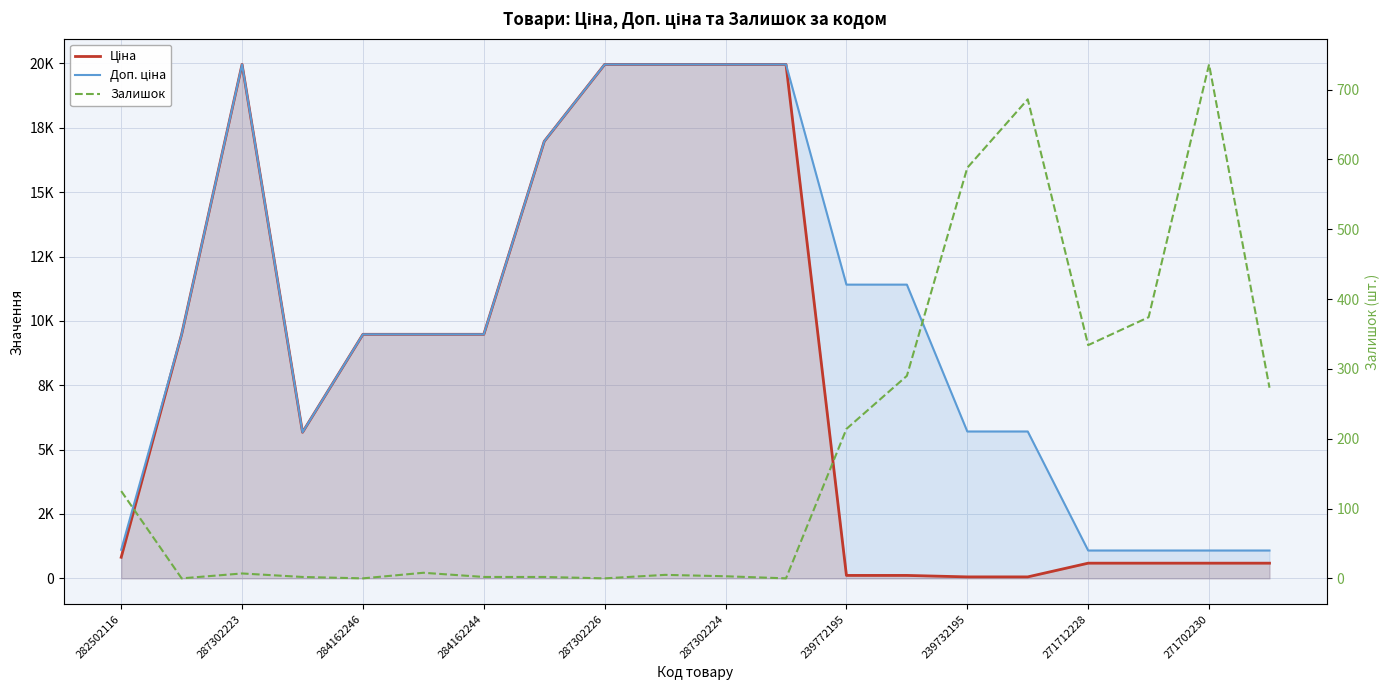

Where does the Доп. ціна series first go above 9480?

287302223